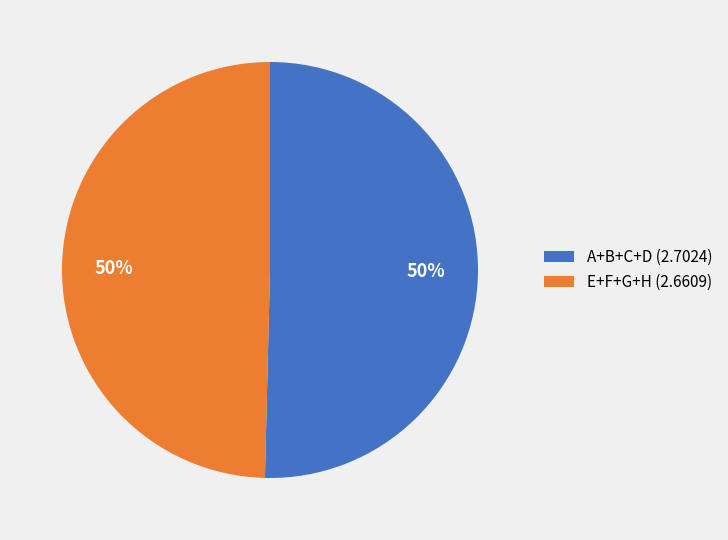

To the nearest percent, what is the combined percentage of A+B+C+D (2.7024) and E+F+G+H (2.6609)?

100%